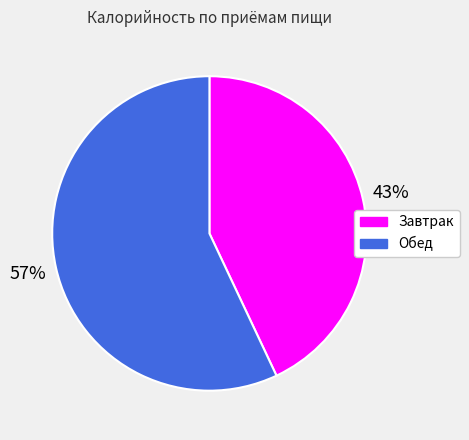

To the nearest percent, what is the combined percentage of Обед and Завтрак?

100%